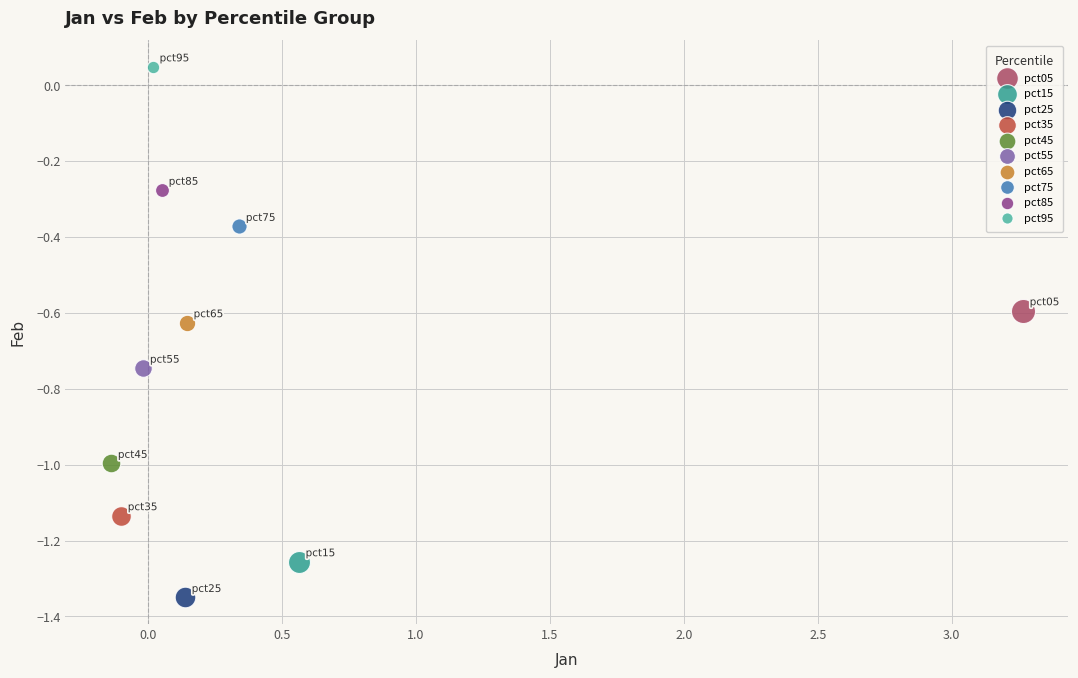

Which series reaches the maximum Y coordinate?

pct95